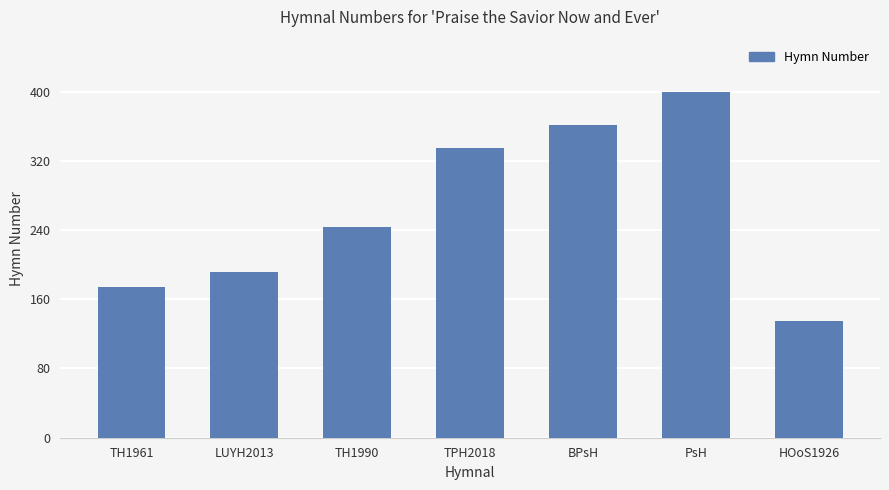

What is the value of the 2nd bar from the left?

191